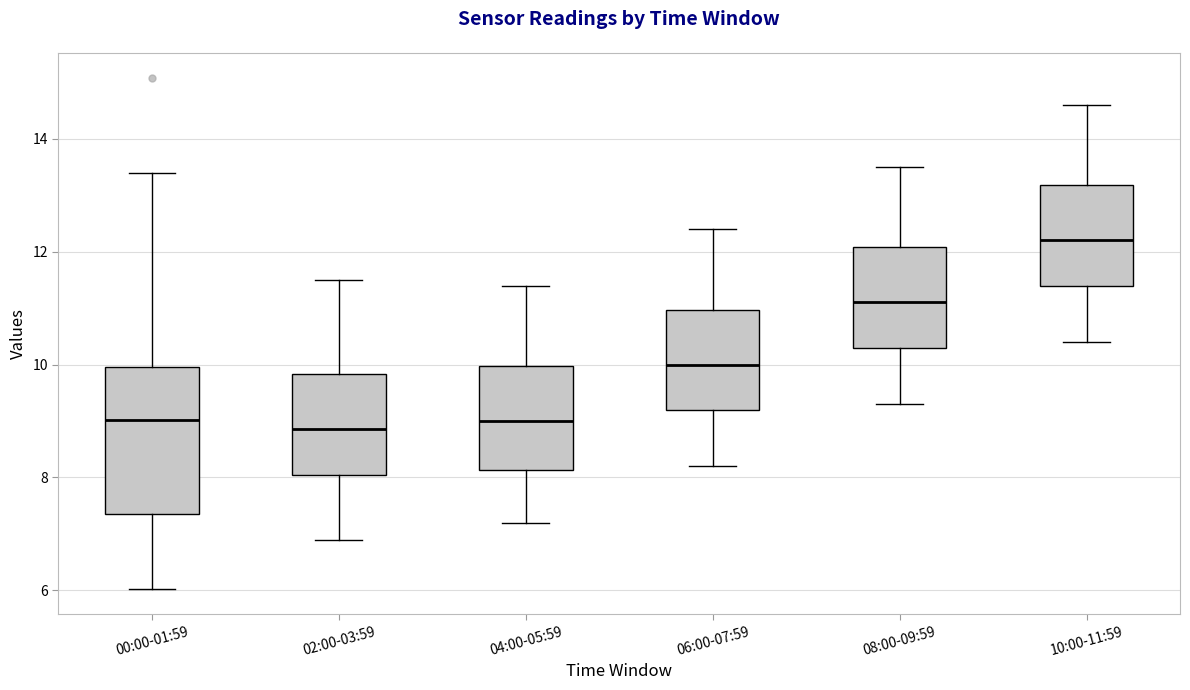

Which box has the highest median line?

10:00-11:59